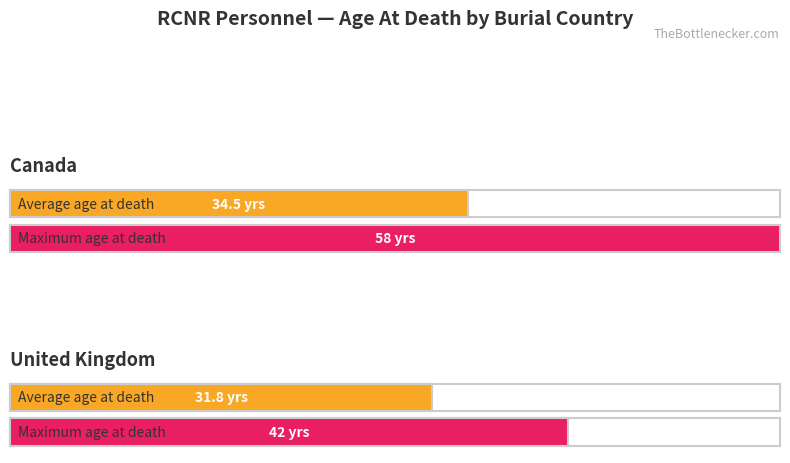

At which label does Maximum utilization reach its peak?

Canada